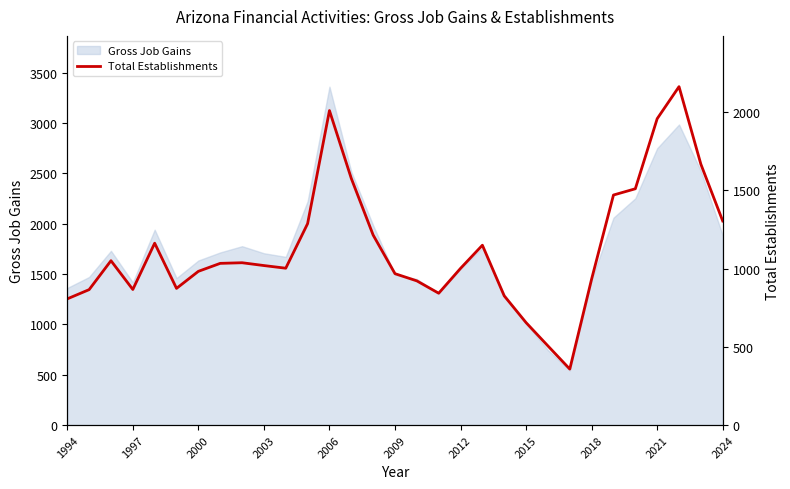

What is the maximum value for Gross Job Gains?

3362